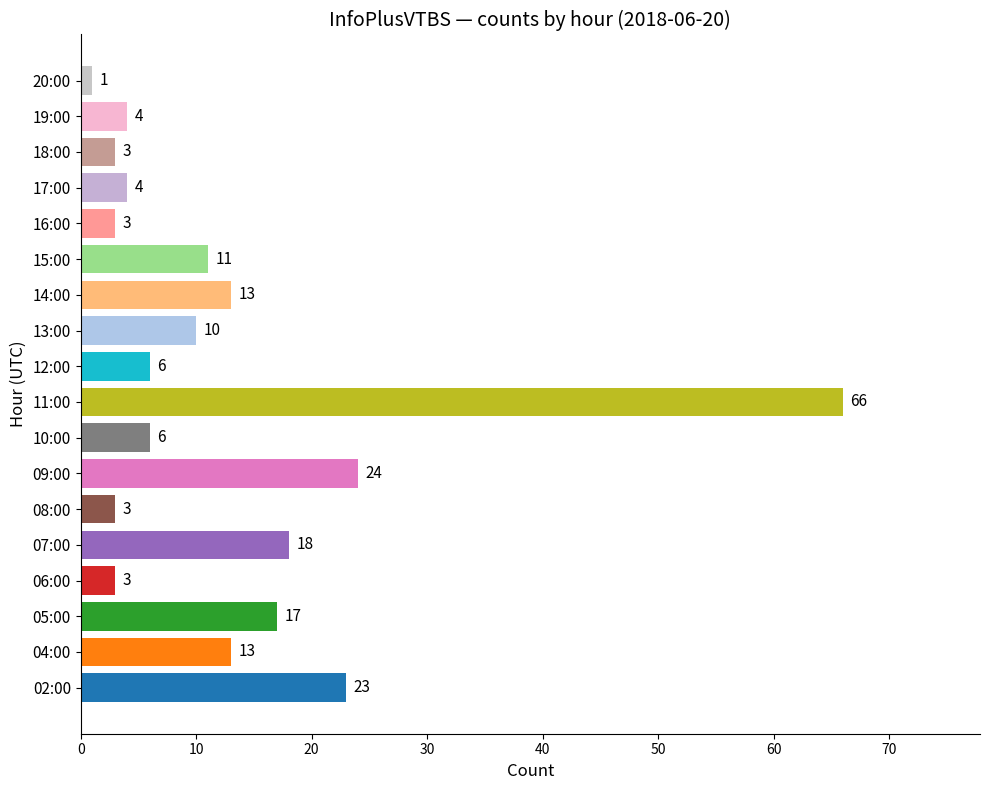

At which category does the chart reach its peak across all series?

11:00